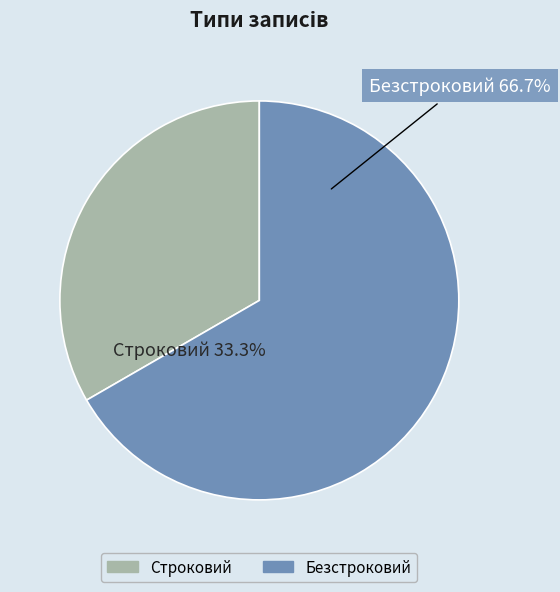

To the nearest percent, what percentage of the pie is Безстроковий?

67%